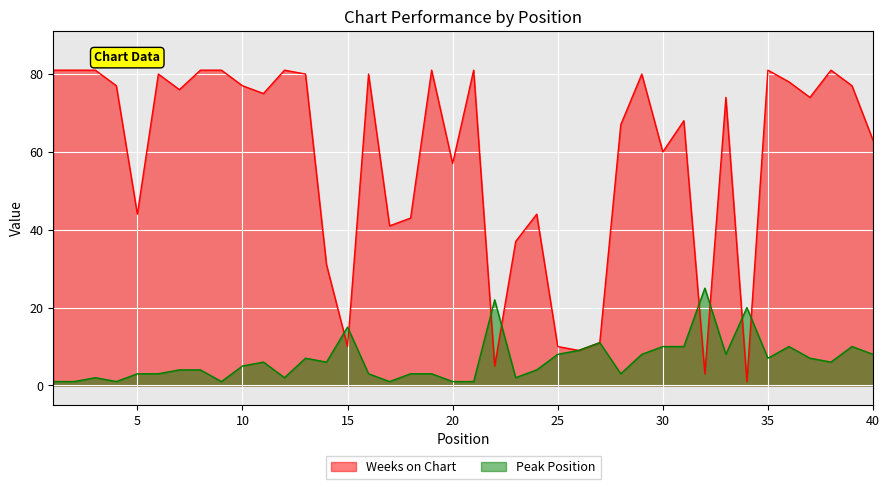

The Weeks on Chart series shows 21 at 37. True or false?

False